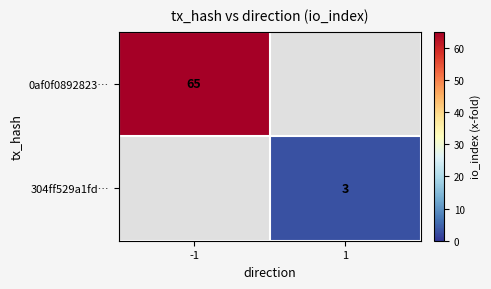

How many positive values does the 0af0f0892823… series have?

1